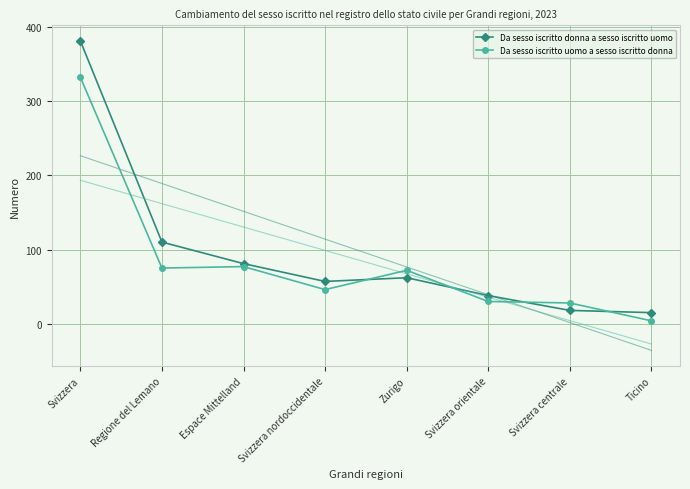

Is it true that Da sesso iscritto donna a sesso iscritto uomo equals 110 at Regione del Lemano?

True